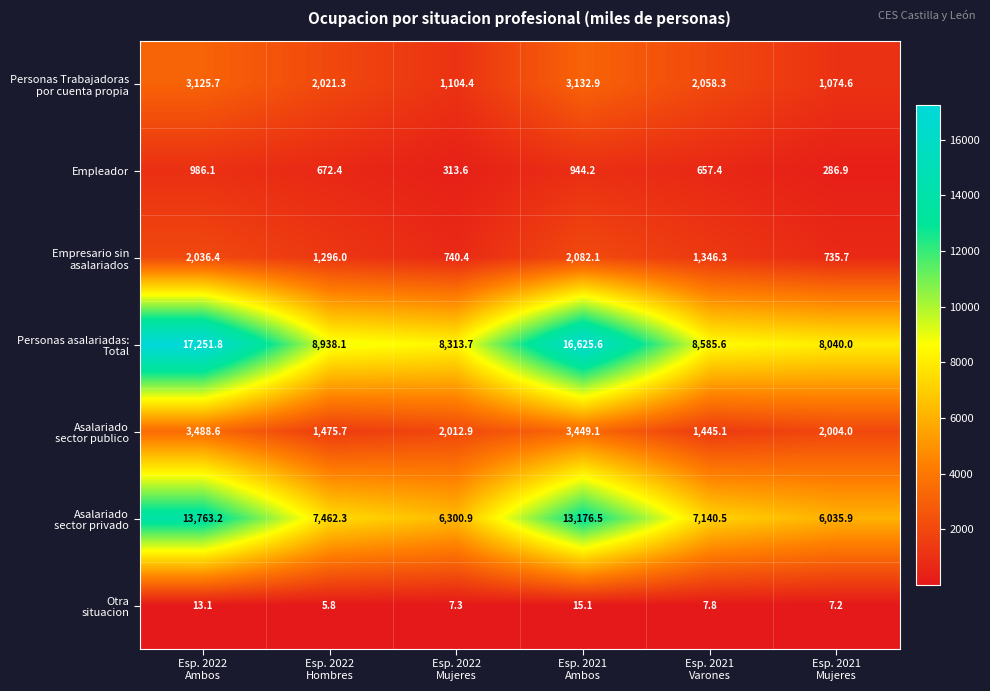

What is the maximum value shown in the chart?

17251.8